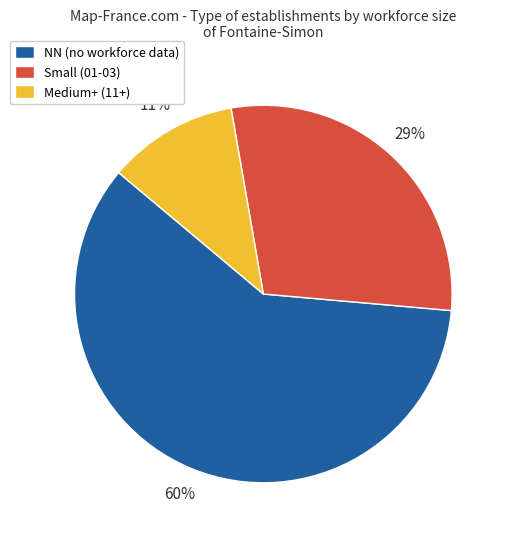

Is it true that Small (01-03) is 29% of the pie?

True